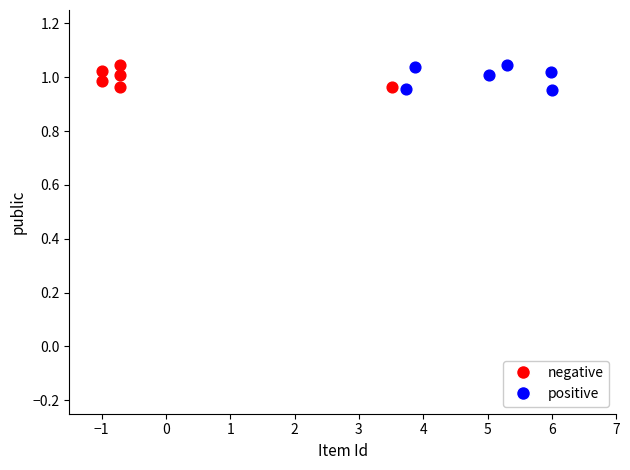

Which series has the widest spread of Y values?

positive